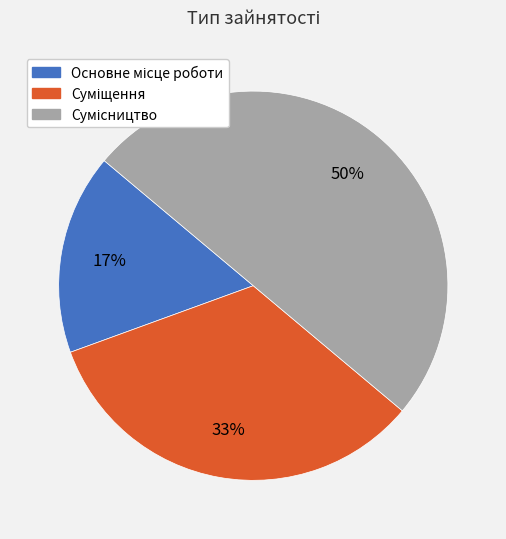

To the nearest percent, what is the average slice percentage?

33%